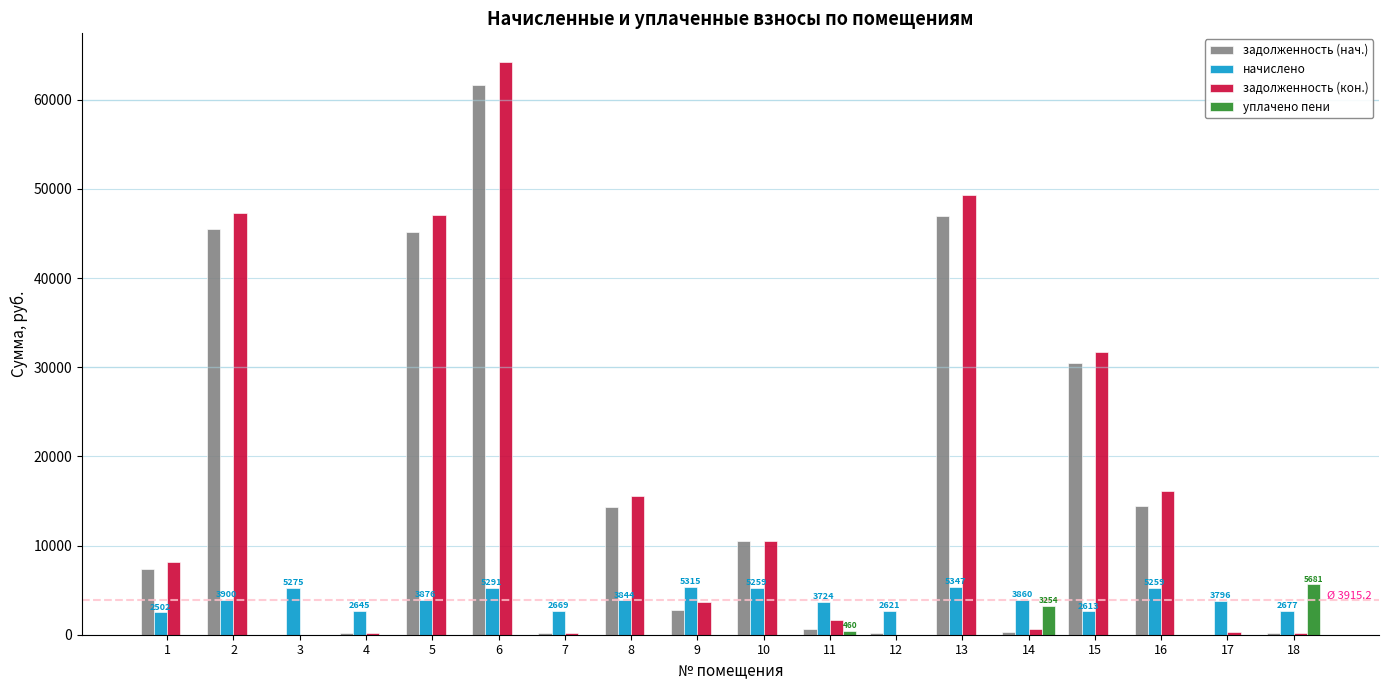

The value of уплачено пени at 18 is 2577.4. True or false?

False